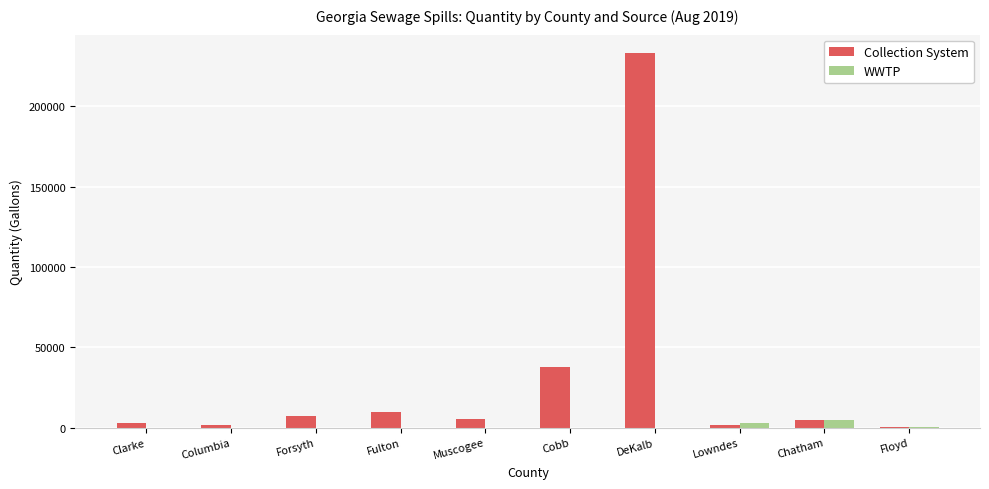

Does the chart contain stacked bars?

No